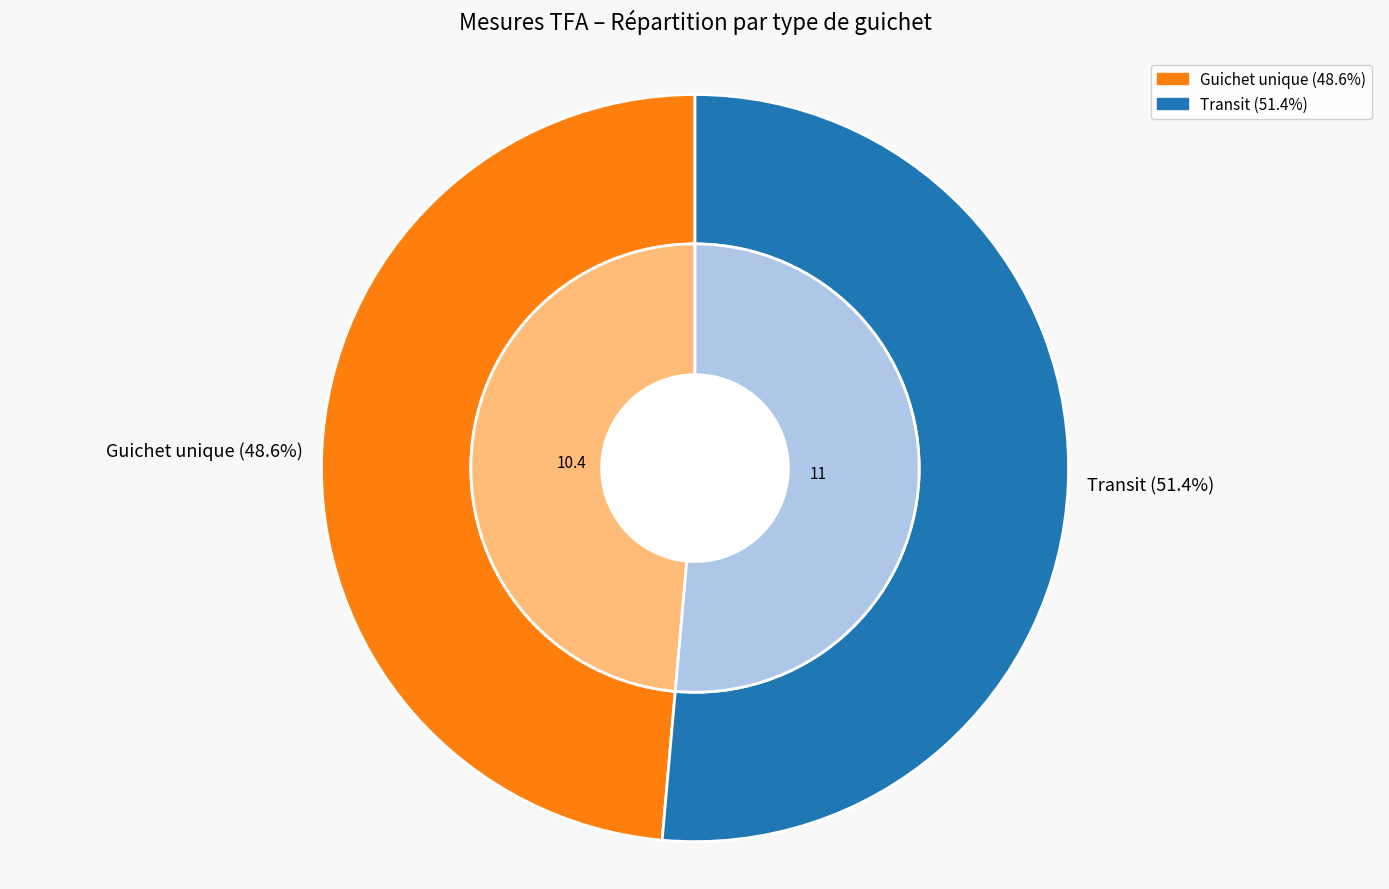

What percentage is the 10.4 slice, to the nearest percent?

49%